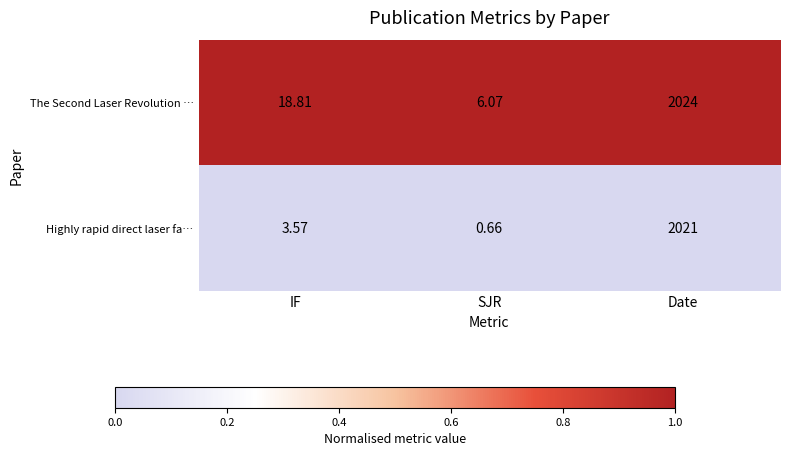

Which series has the largest total across all categories?

The Second Laser Revolution …